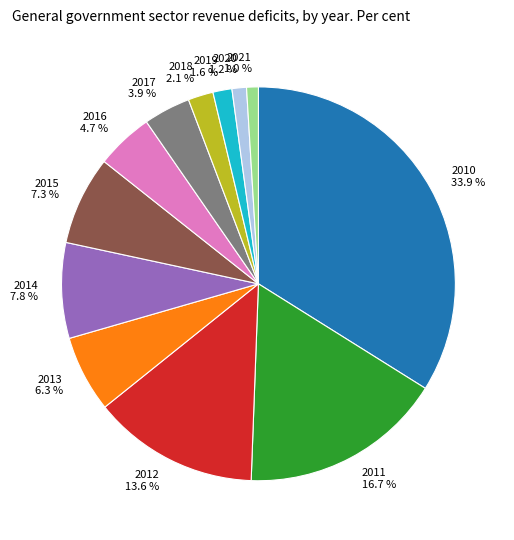

Count the number of slices in the pie.

12